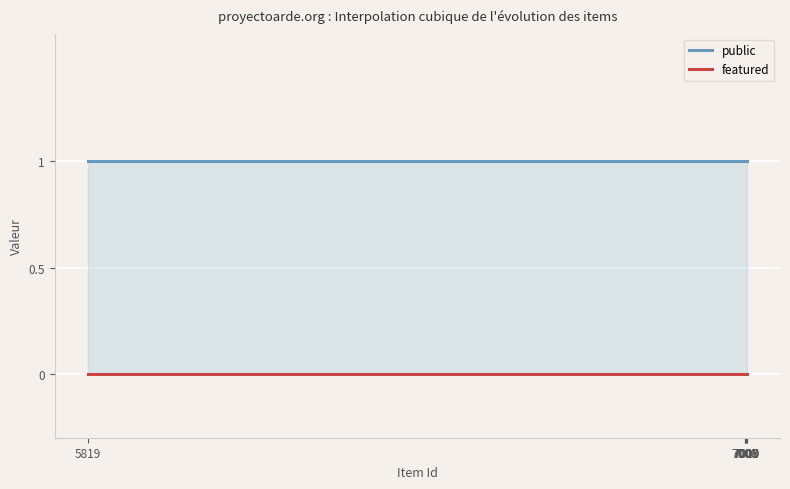

Rank the series at 7006 from lowest to highest value.

featured, public